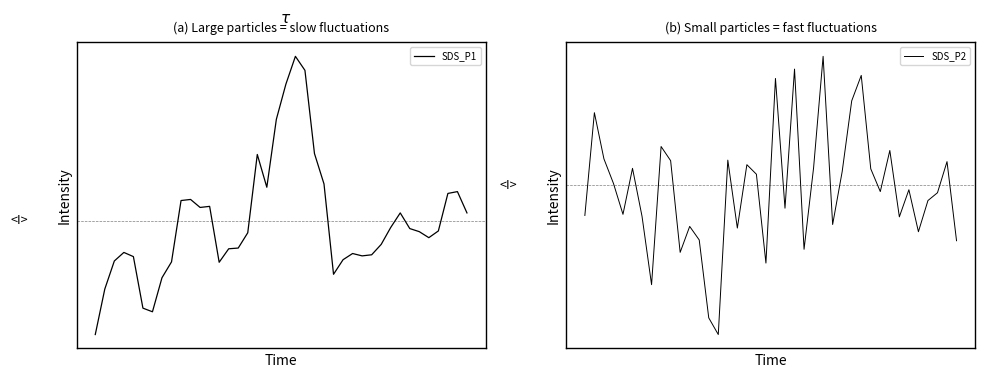

How many positive values does the SDS_P2 series have?

19